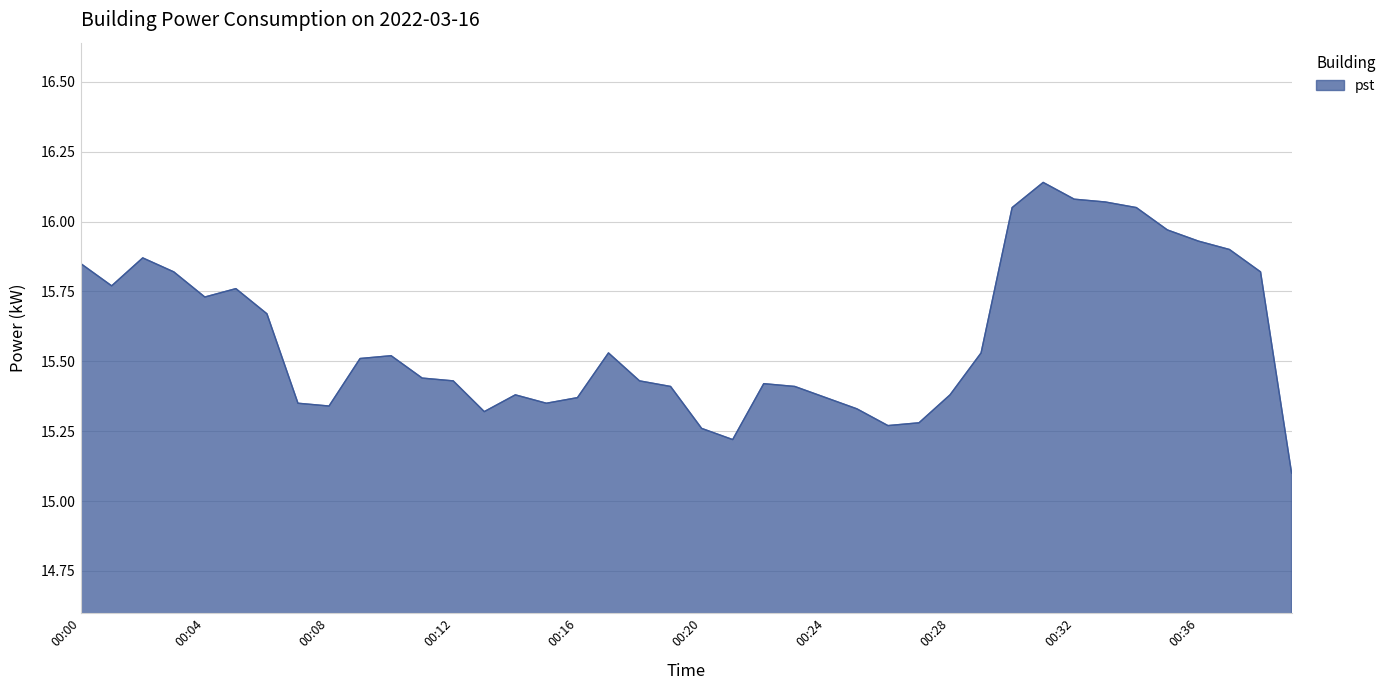

What is the smallest value displayed?

15.1